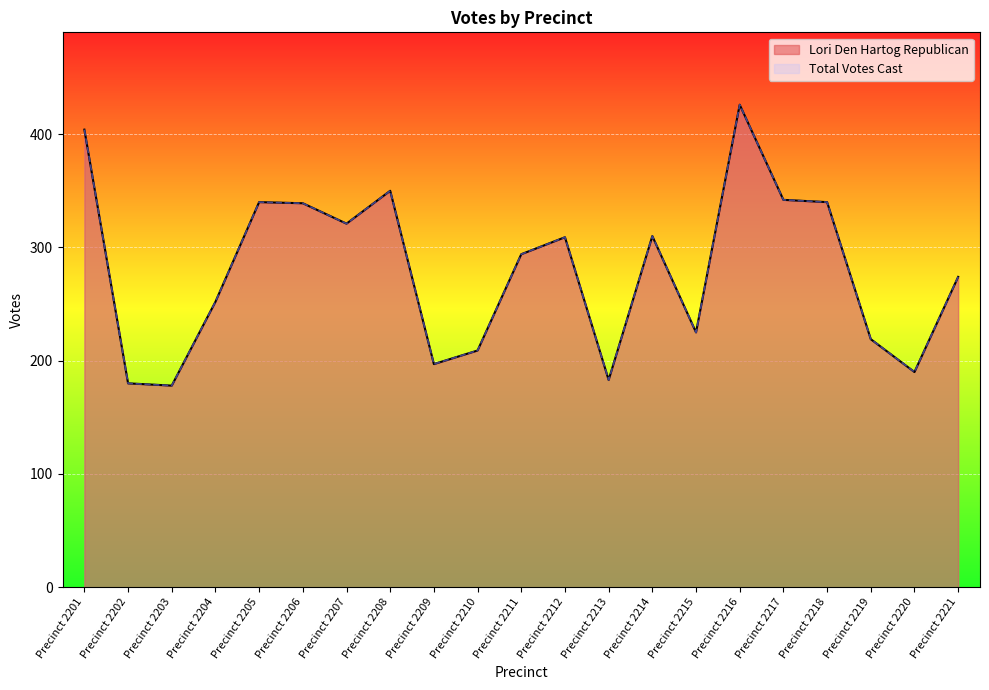

Reading left to right, transcribe all the data shown in this chart.

Lori Den Hartog Republican: 404	180	178	252	340	339	321	350	197	209	294	309	183	310	225	426	342	340	219	190	274
Total Votes Cast: 404	180	178	252	340	339	321	350	197	209	294	309	183	310	225	426	342	340	219	190	274